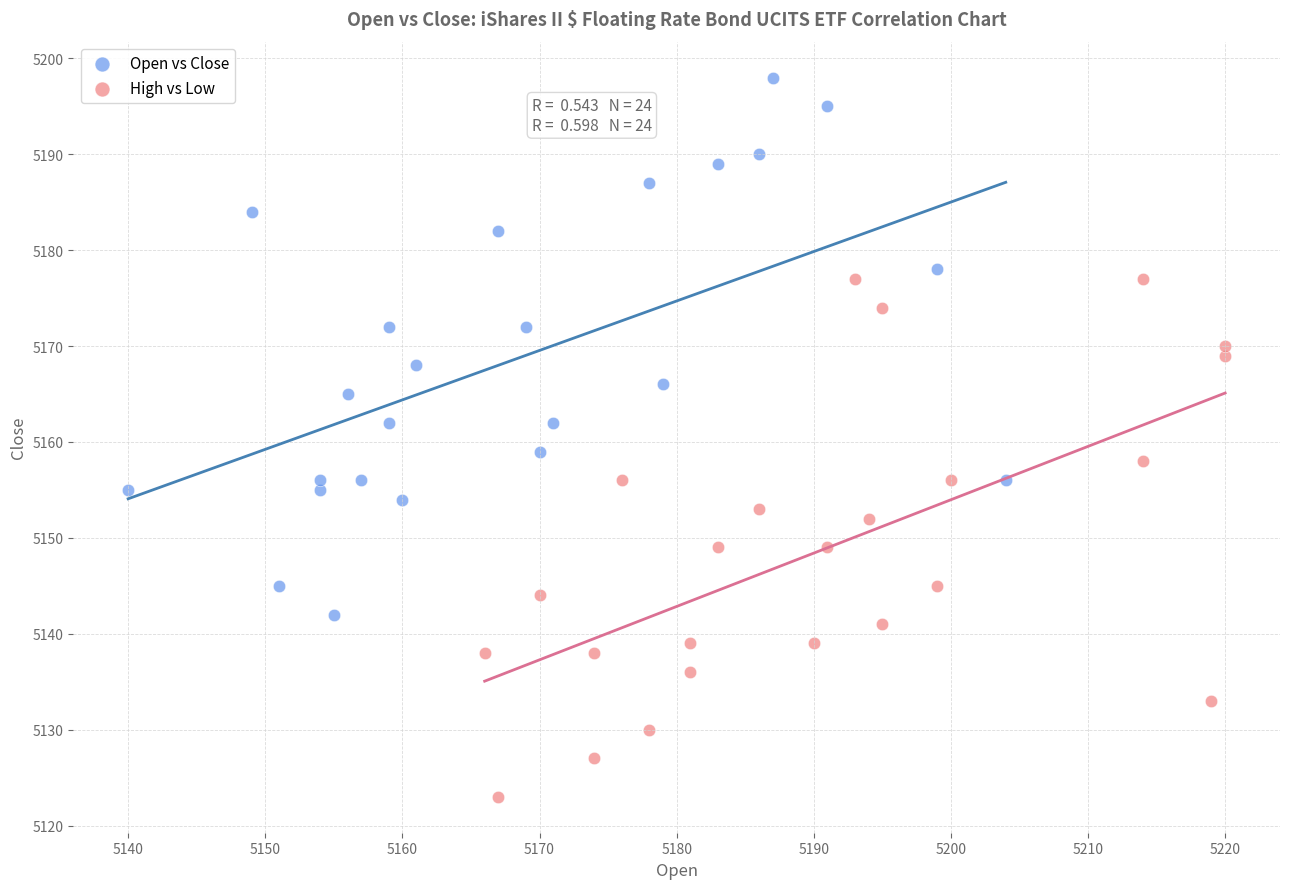

Which series reaches the maximum Y coordinate?

Open vs Close